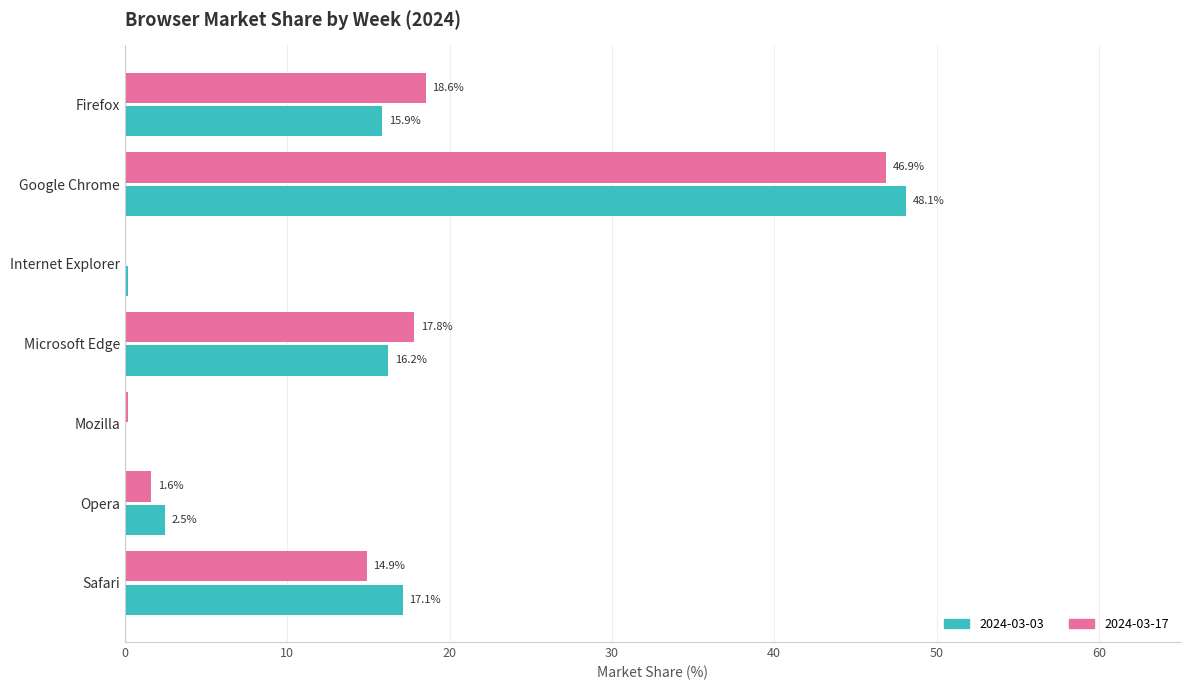

What is the greatest value displayed?

48.1